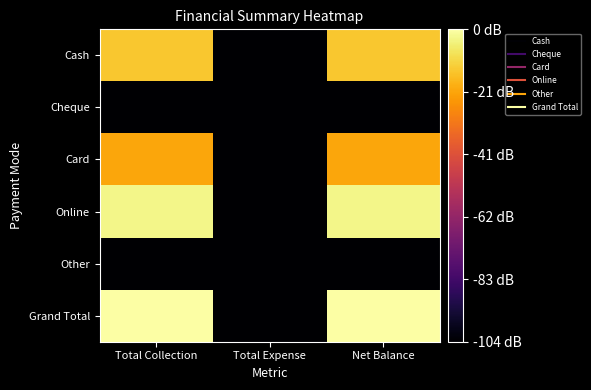

What is the total value across all series at Net Balance?

18.9